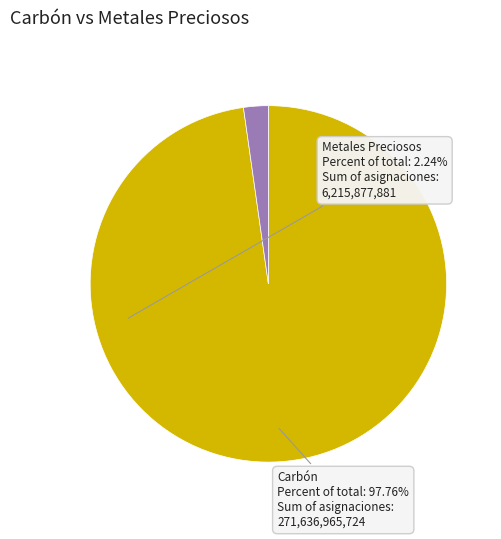

How many segments does this pie chart have?

2